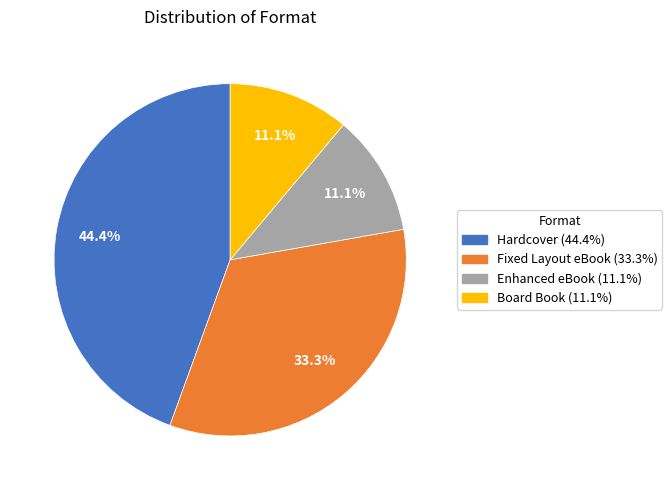

To the nearest percent, what portion does Enhanced eBook represent?

11%